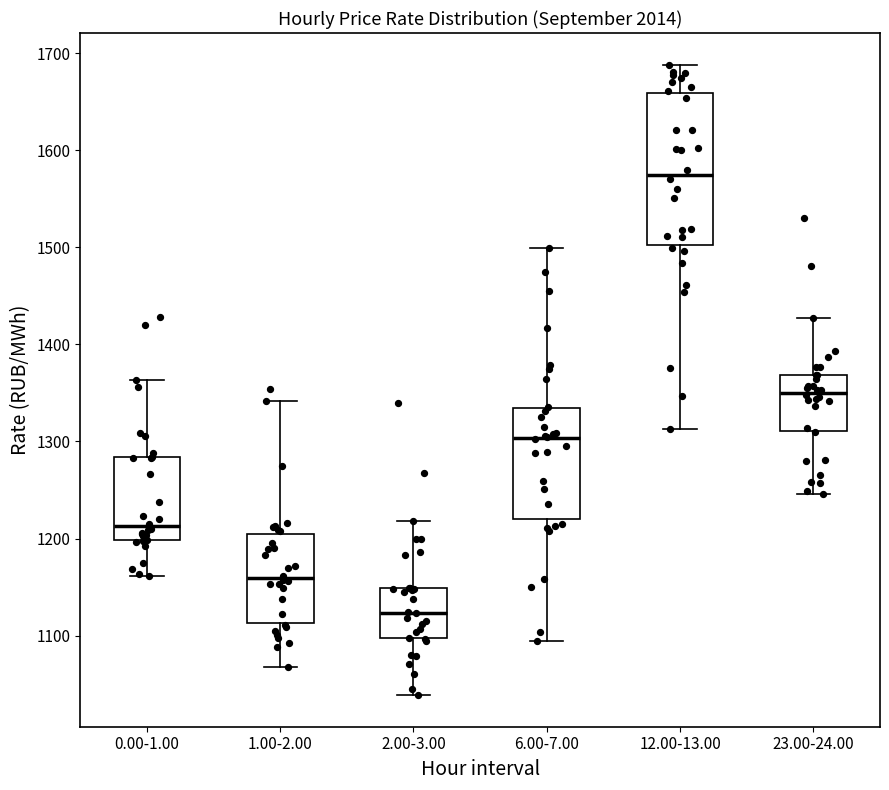

Where is the lower edge of the box for 12.00-13.00 on the y-axis? The values are not printed on the chart, so give them approximately, as read against the axis.

1500